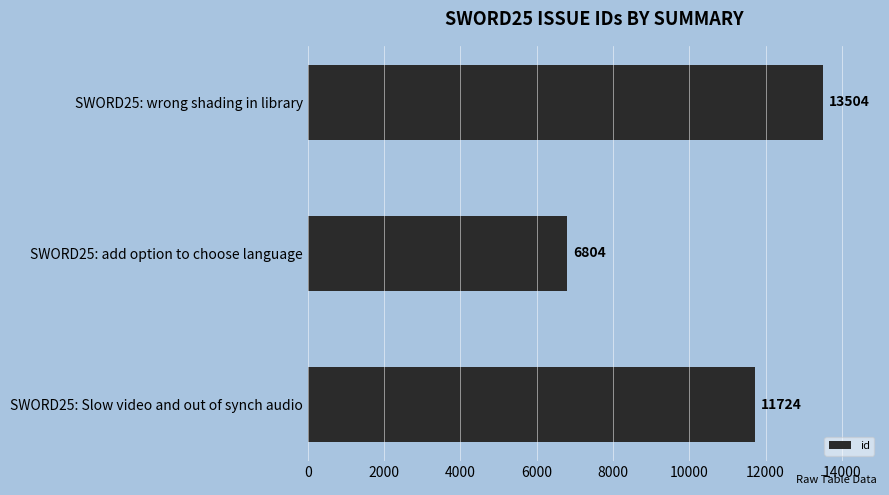

What is the difference between the maximum and second lowest values?

1780